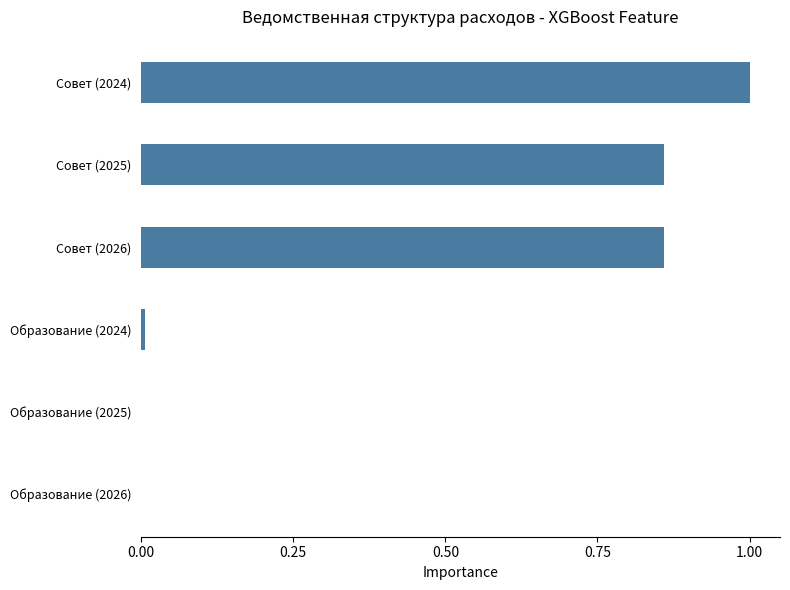

Which category has the highest value across all series?

Совет (2024)